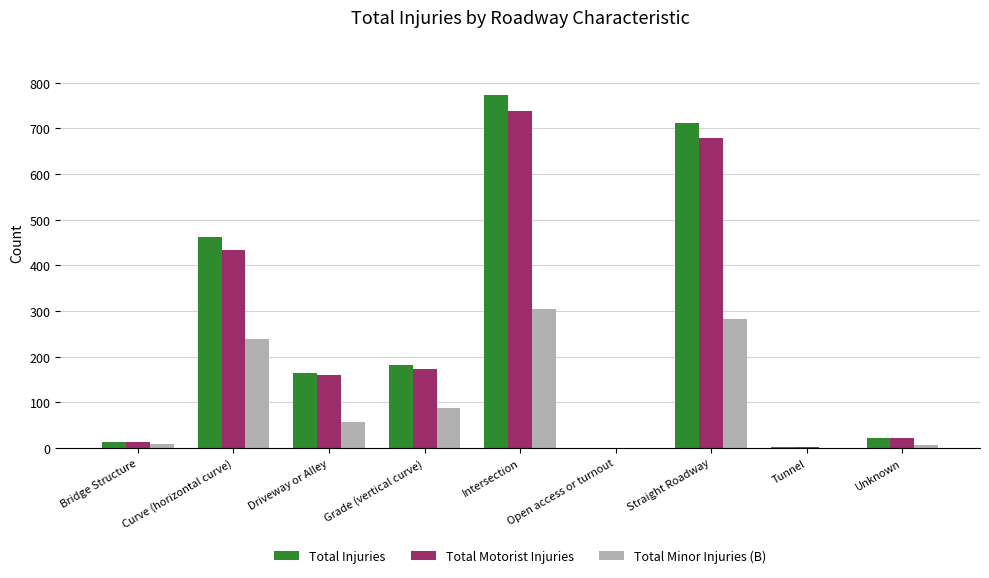

Is the value of Total Motorist Injuries at Driveway or Alley greater than the value of Total Injuries at Grade (vertical curve)?

No